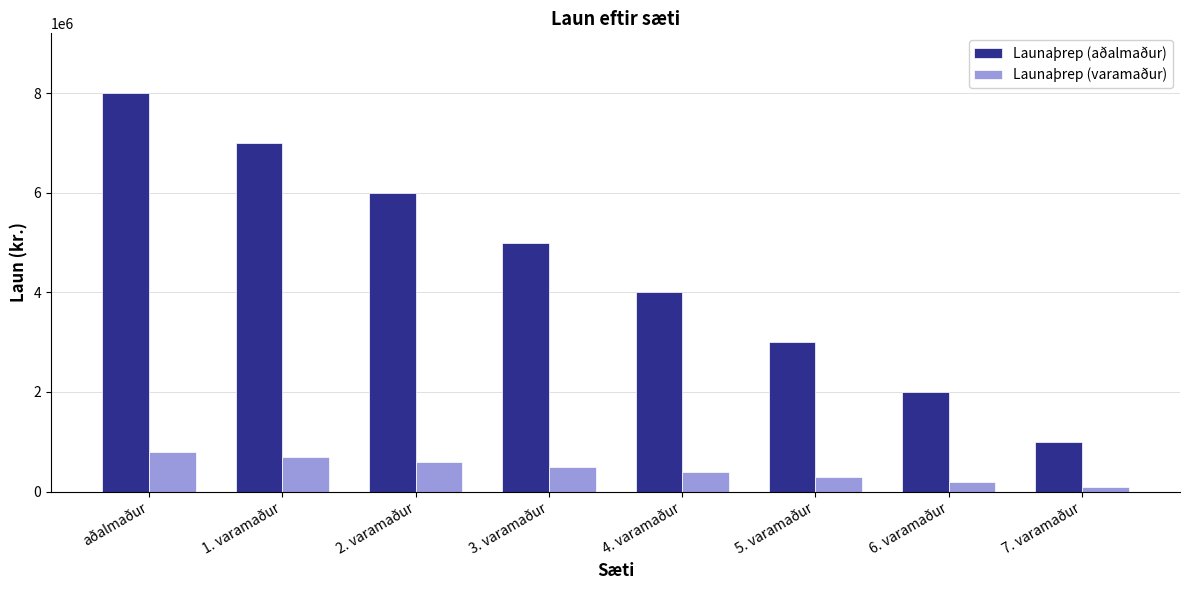

Where does the Launaþrep (varamaður) series first go above 500000?

aðalmaður